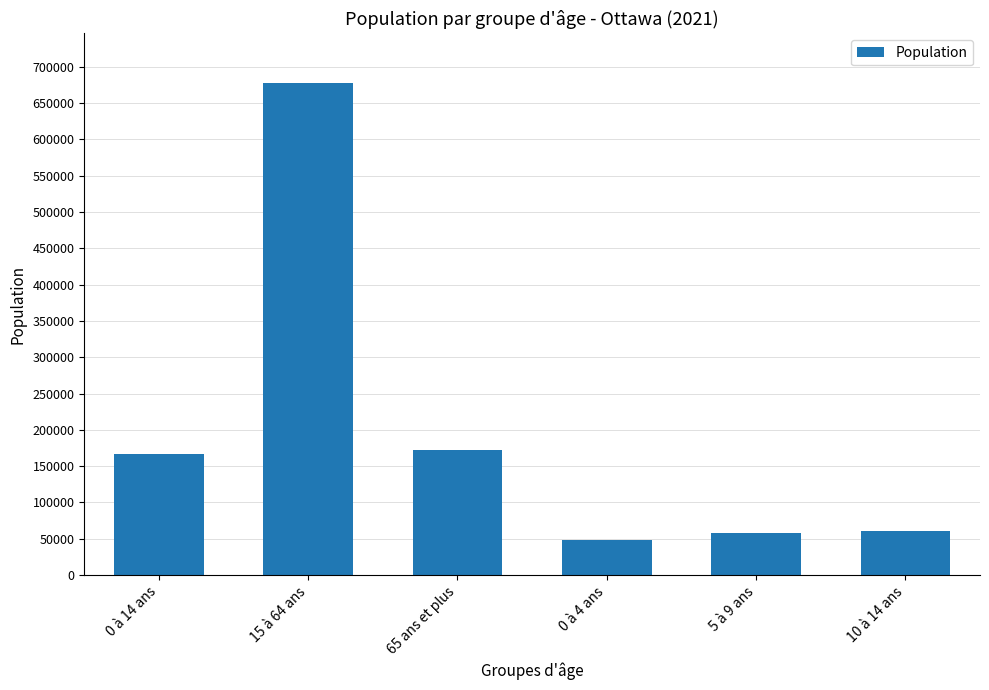

What is the change in value from 5 à 9 ans to 10 à 14 ans?

+3310